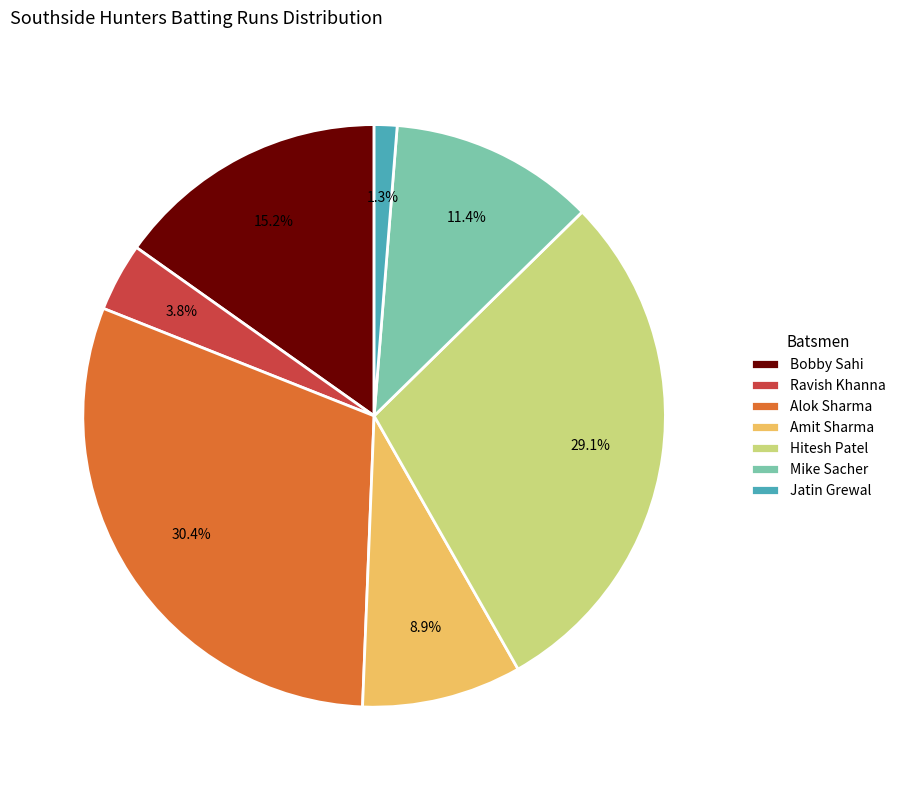

Count the number of slices in the pie.

7